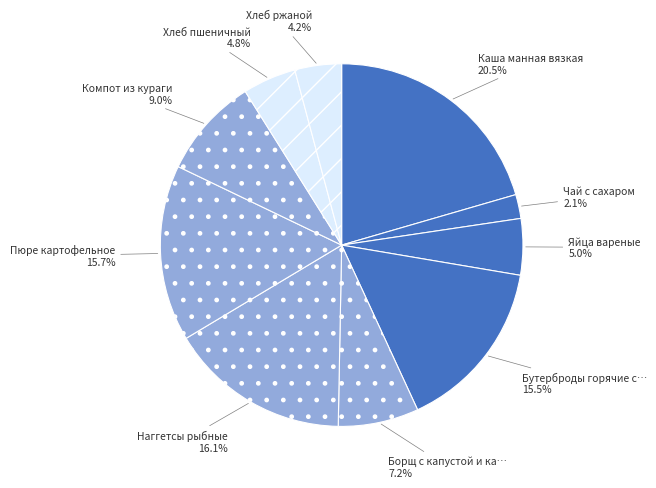

How many segments does this pie chart have?

10